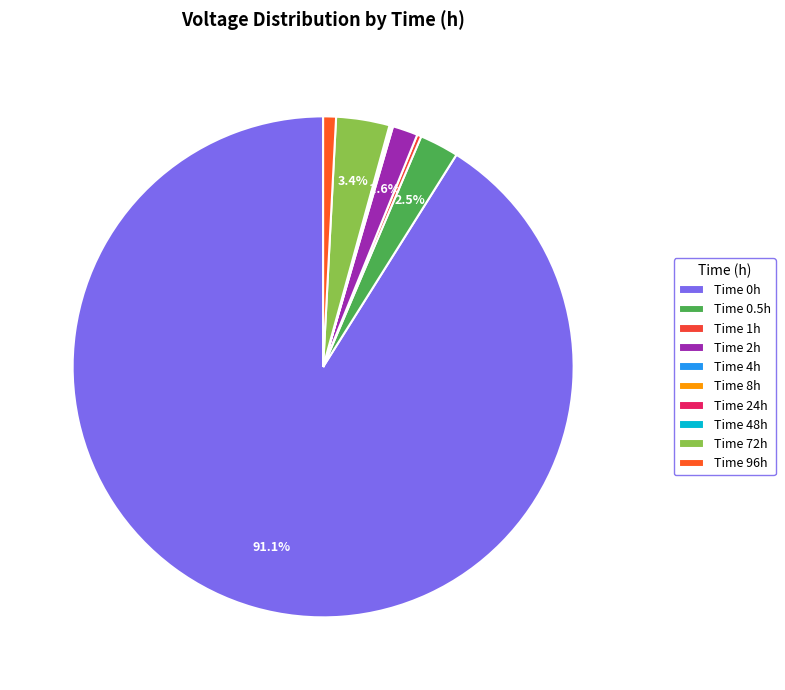

How many slices are in this pie chart?

10